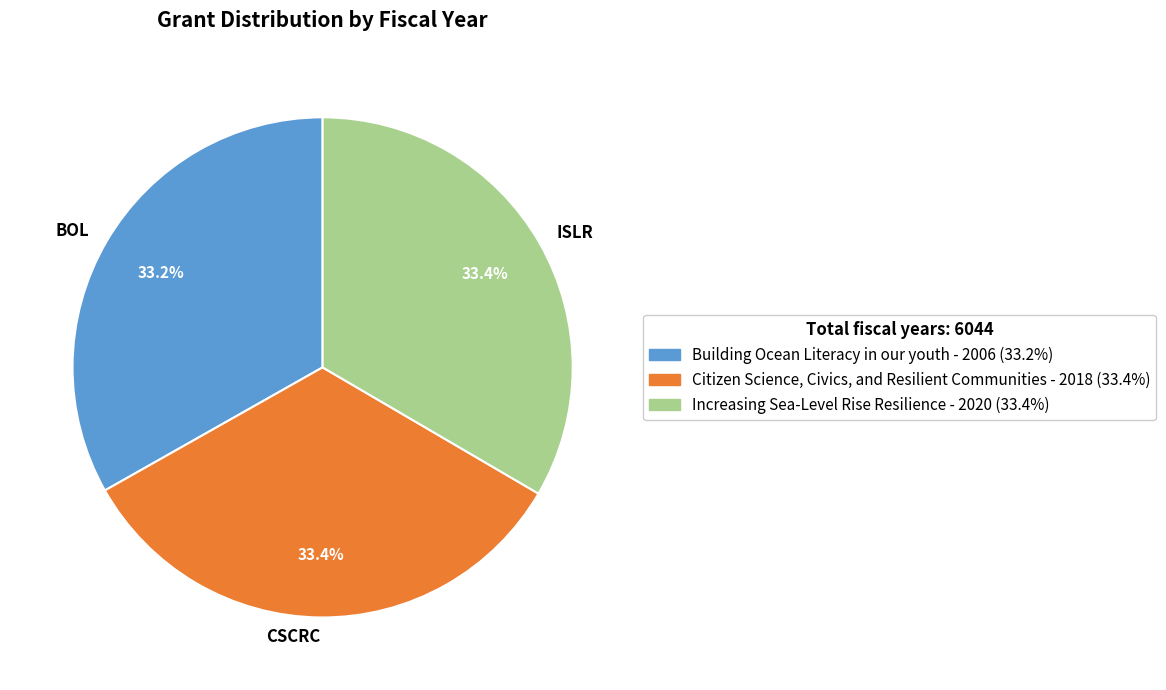

Approximately how many times larger is the value at BOL compared to CSCRC?

1.0